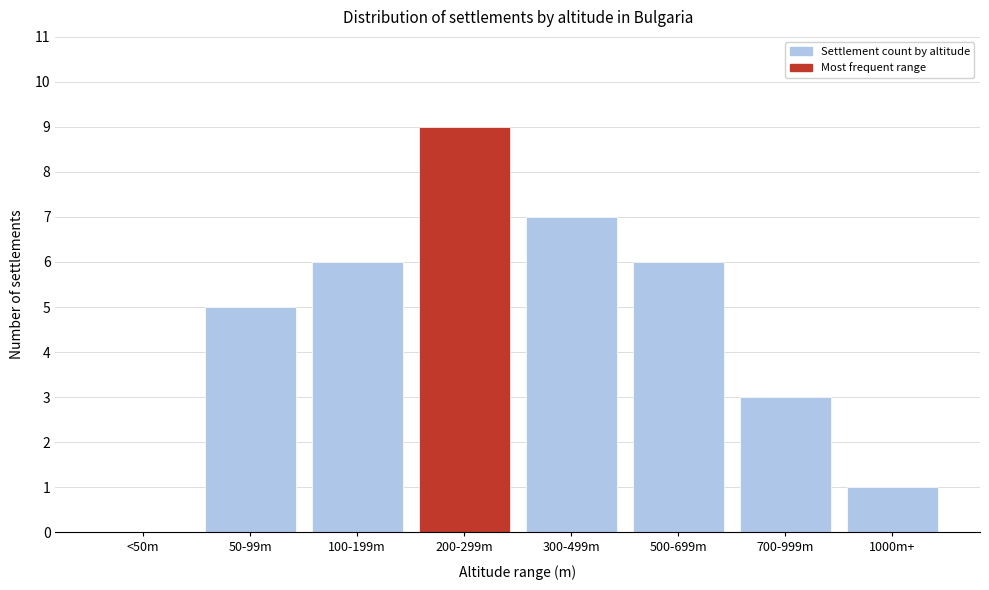

Reading right to left, transcribe all the data shown in this chart.

1000m+=1	700-999m=3	500-699m=6	300-499m=7	200-299m=9	100-199m=6	50-99m=5	<50m=0